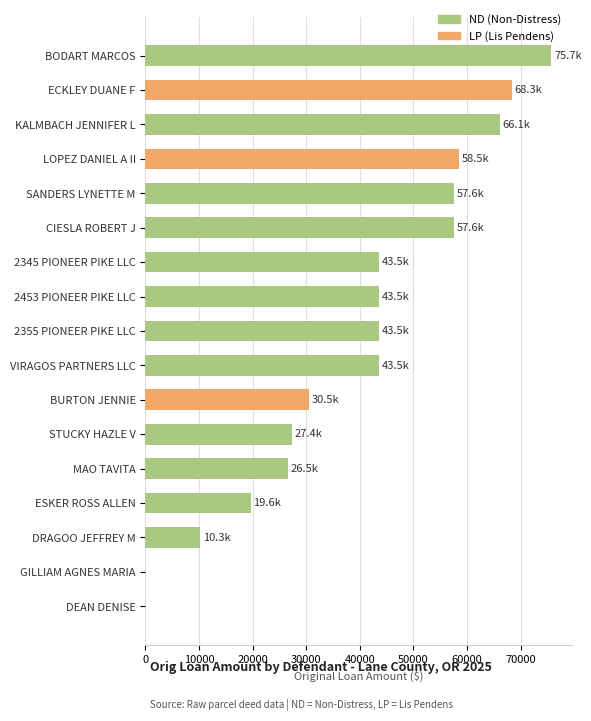

How many data points does each series have?

17